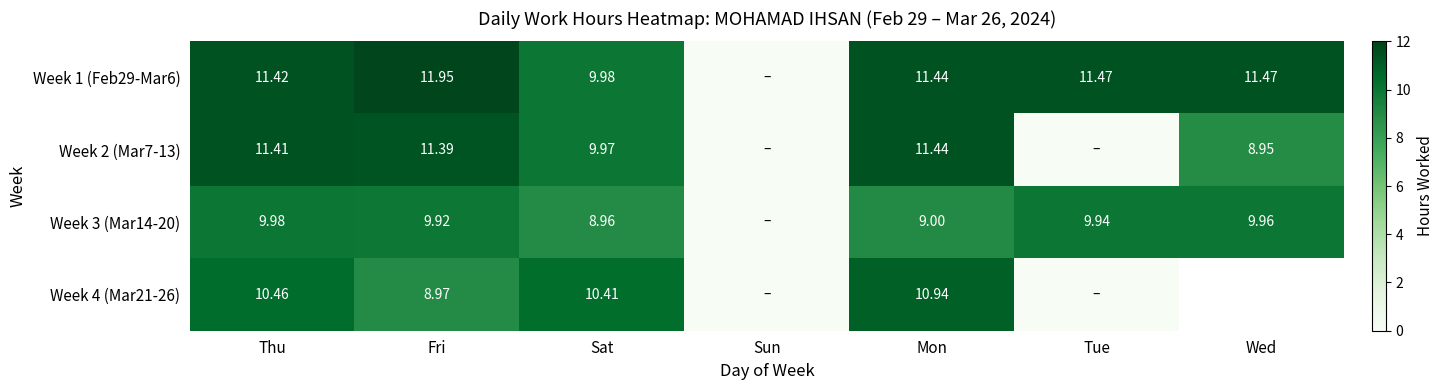

Is the value of Week 3 (Mar14-20) at Wed greater than the value of Week 1 (Feb29-Mar6) at Thu?

No